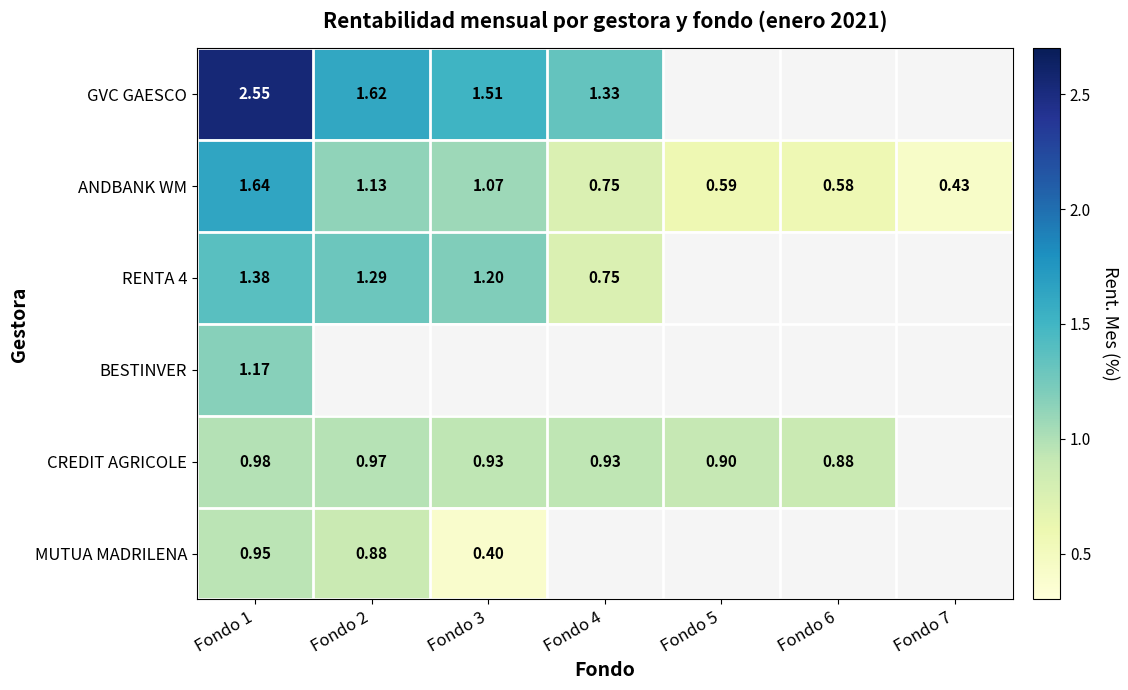

At Fondo 3, list the series in order from largest to smallest.

GVC GAESCO, RENTA 4, ANDBANK WM, BESTINVER, CREDIT AGRICOLE, MUTUA MADRILENA